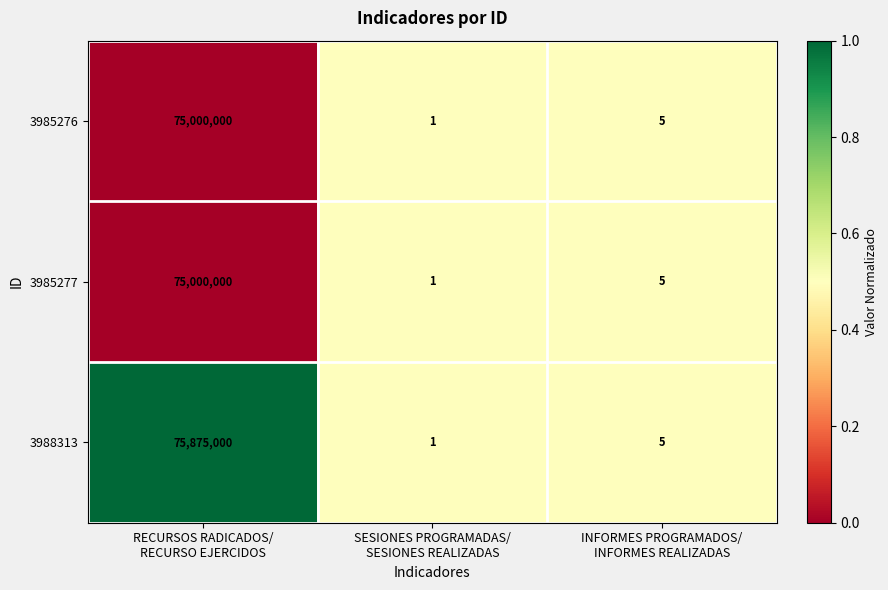

Reading left to right, what are all the values shown in this chart?

3985276: 75000000	1	5
3985277: 75000000	1	5
3988313: 75875000	1	5